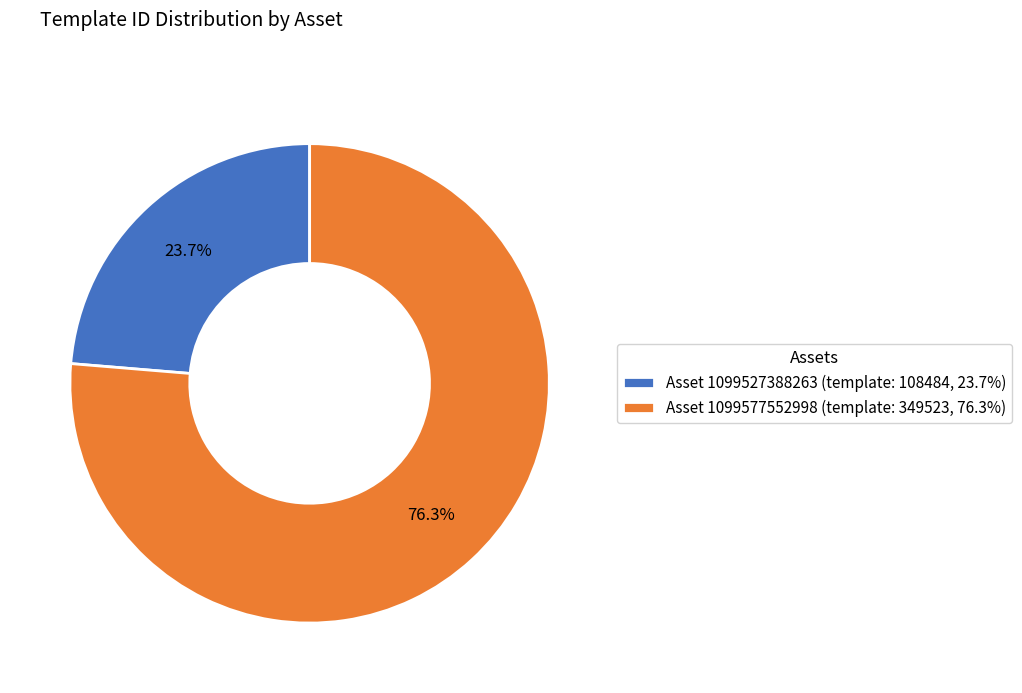

What is the largest slice in the pie chart?

Asset 1099577552998 (template: 349523, 76.3%)